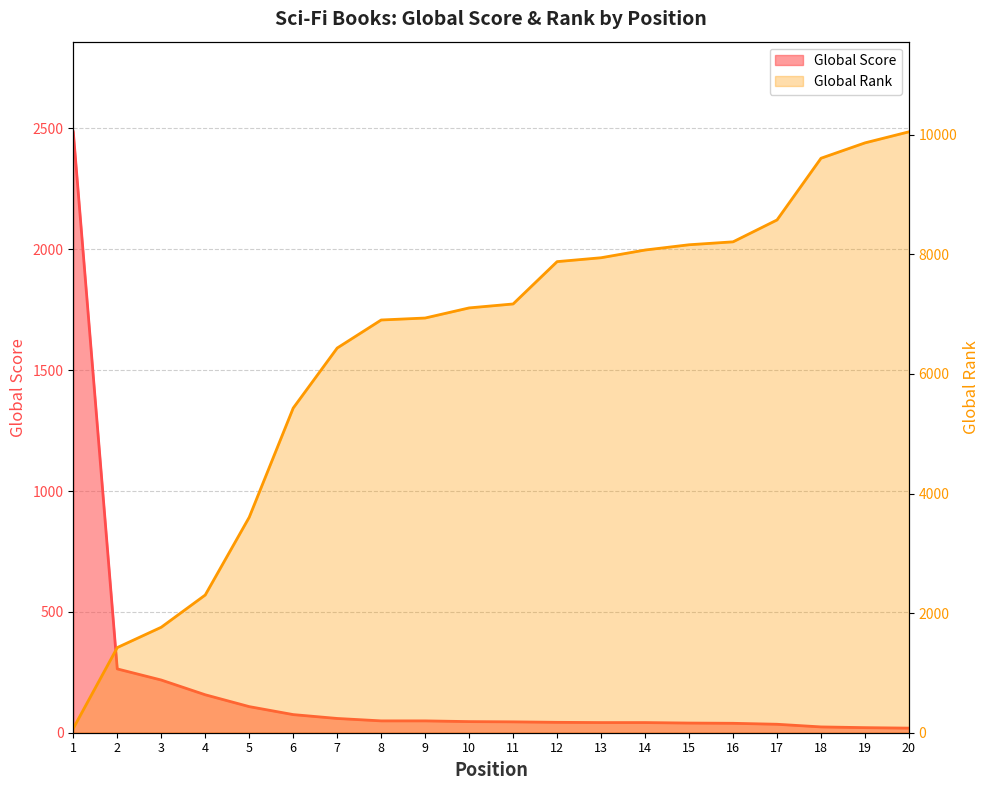

What is the difference between the maximum and minimum values in the Global Rank series?

9976